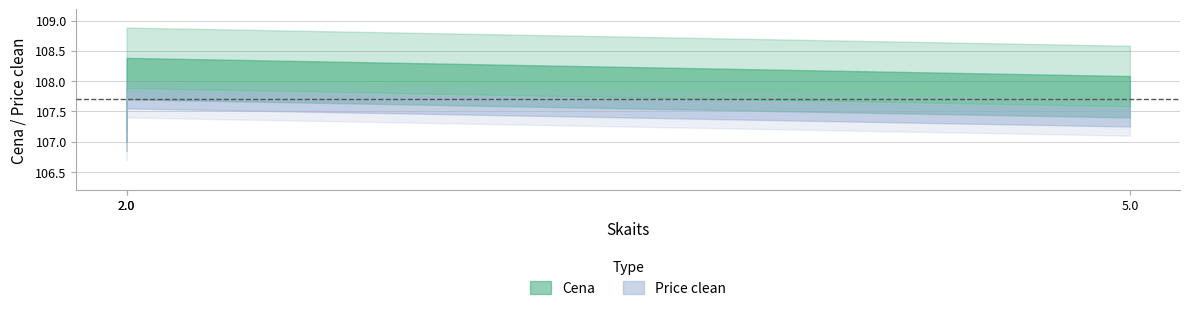

Which category has the highest value in the Price clean series?

2.0